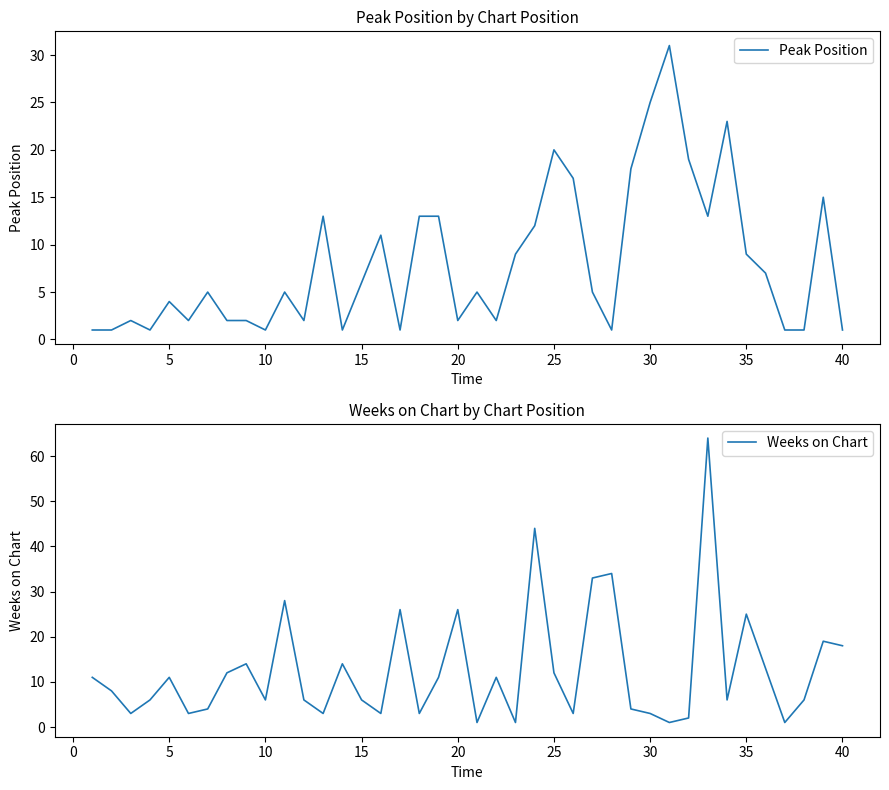

True or false: Peak Position has a value of 25 at 30.

True